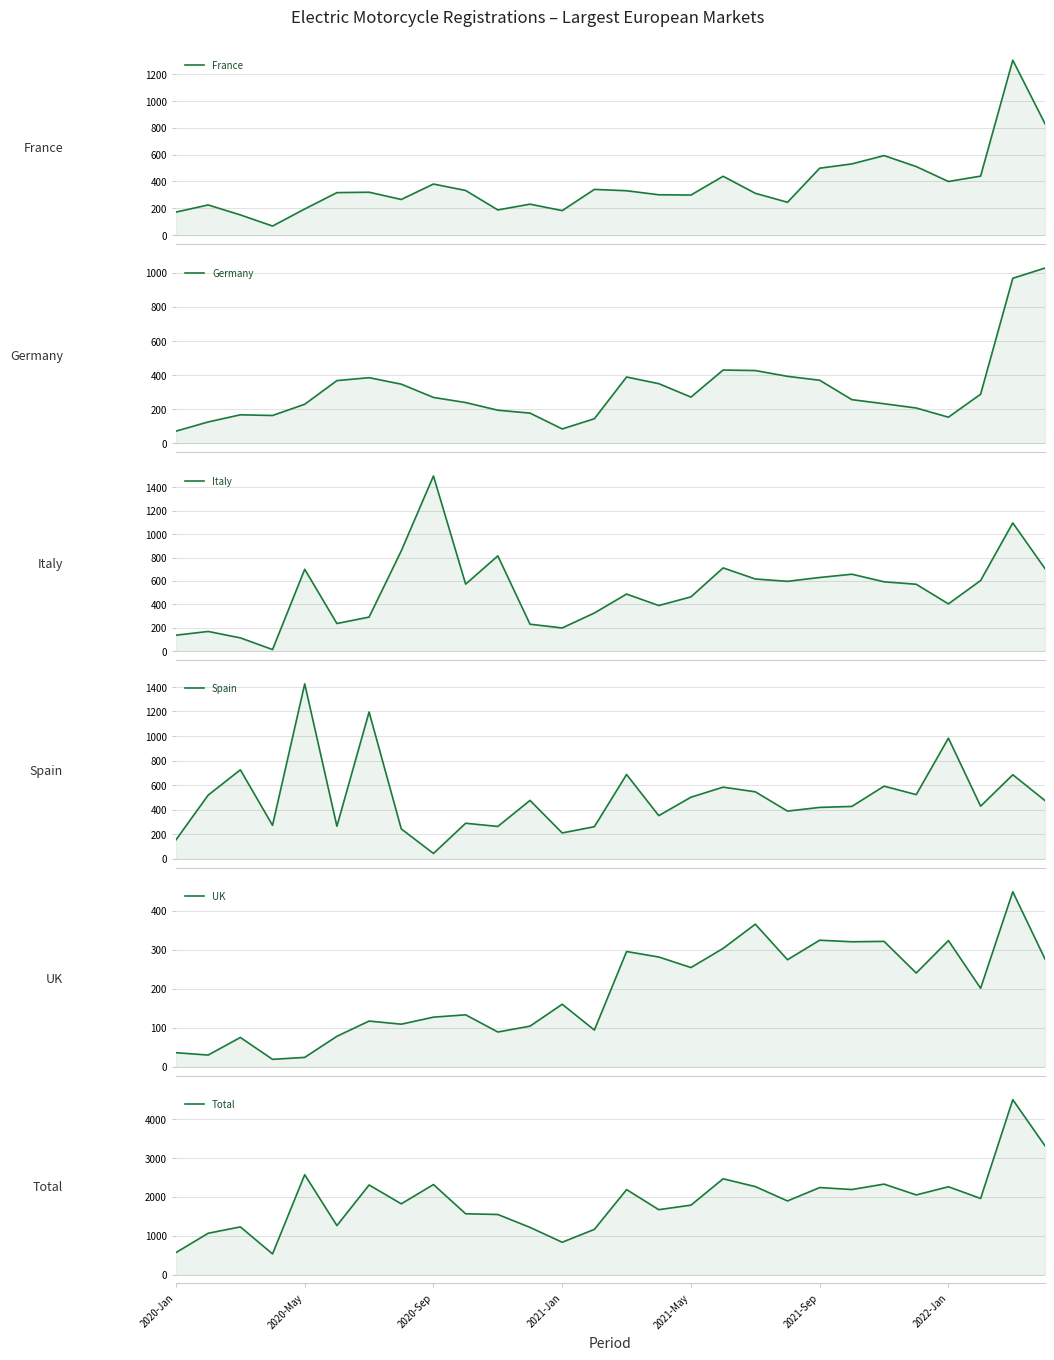

Reading left to right, extract all data points from this chart.

France: 172	225	151	68	195	317	320	266	381	333	188	231	183	341	331	301	299	439	312	245	499	531	593	511	400	440	1304	831
Germany: 70	124	166	162	228	367	384	346	268	238	193	176	83	143	388	349	270	429	426	392	369	255	231	206	152	287	968	1028
Italy: 135	167	112	12	699	235	290	857	1498	572	814	229	197	325	487	389	463	711	616	596	629	657	592	571	403	603	1096	705
Spain: 155	519	725	273	1425	266	1196	244	44	290	264	476	211	262	687	352	502	584	546	389	419	427	592	523	983	429	685	475
UK: 36	30	75	19	24	78	117	109	127	133	89	104	160	94	295	281	254	303	365	274	324	320	321	240	323	201	448	276
Total: 568	1065	1229	534	2571	1263	2307	1822	2318	1566	1548	1216	834	1165	2188	1672	1788	2466	2265	1896	2240	2190	2329	2051	2261	1960	4501	3315